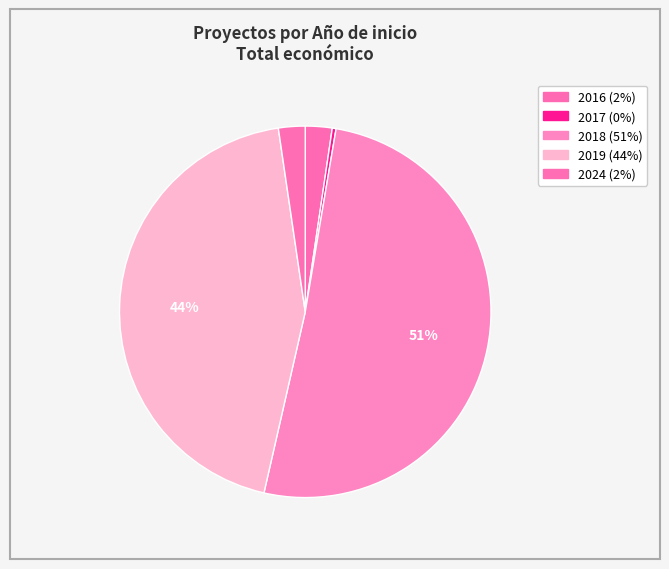

How many segments does this pie chart have?

5